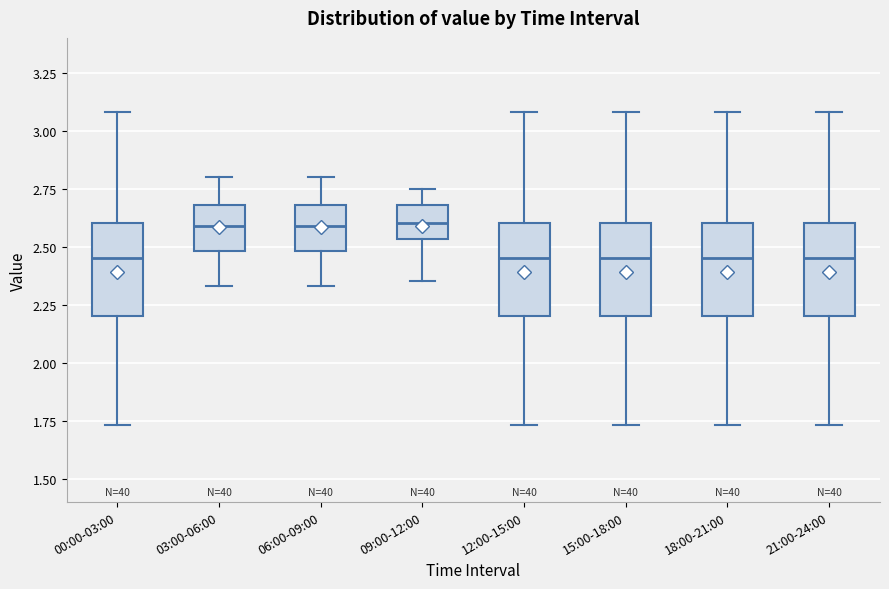

Reading left to right, transcribe this box plot: for each box, give where its median line is, the range the box spans, and where its two whiskers end, as read against the y-axis. The values are not printed on the chart, so give them approximately, as read against the axis.

00:00-03:00: median 2.45, box 2.20 to 2.60, whiskers 1.75 to 3.10
03:00-06:00: median 2.60, box 2.50 to 2.70, whiskers 2.35 to 2.80
06:00-09:00: median 2.60, box 2.50 to 2.70, whiskers 2.35 to 2.80
09:00-12:00: median 2.60, box 2.55 to 2.70, whiskers 2.35 to 2.75
12:00-15:00: median 2.45, box 2.20 to 2.60, whiskers 1.75 to 3.10
15:00-18:00: median 2.45, box 2.20 to 2.60, whiskers 1.75 to 3.10
18:00-21:00: median 2.45, box 2.20 to 2.60, whiskers 1.75 to 3.10
21:00-24:00: median 2.45, box 2.20 to 2.60, whiskers 1.75 to 3.10